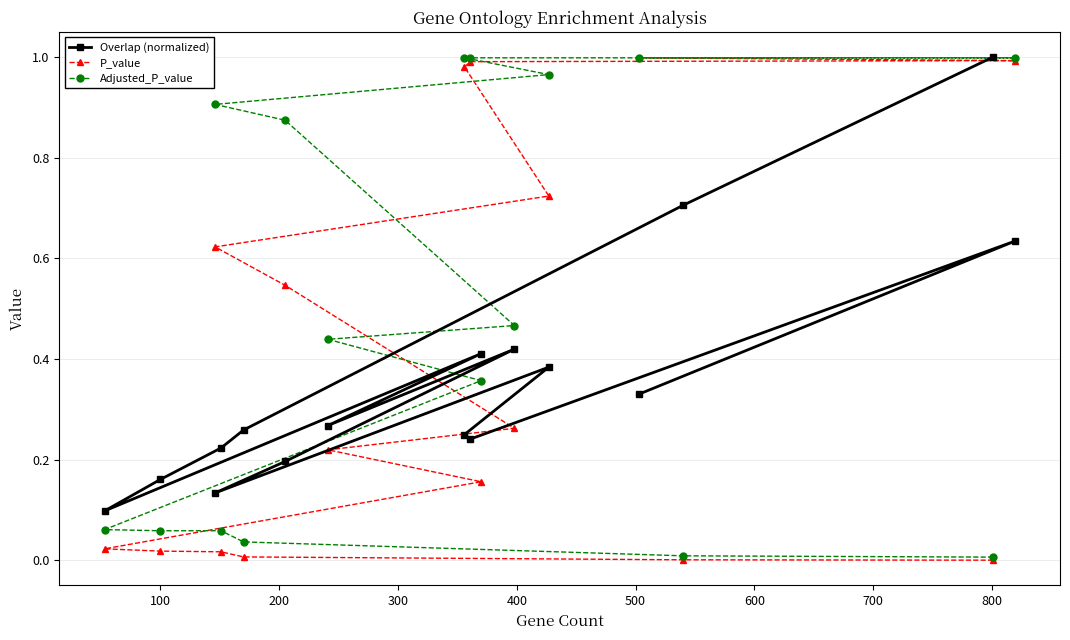

Which series has the largest total across all categories?

Adjusted_P_value